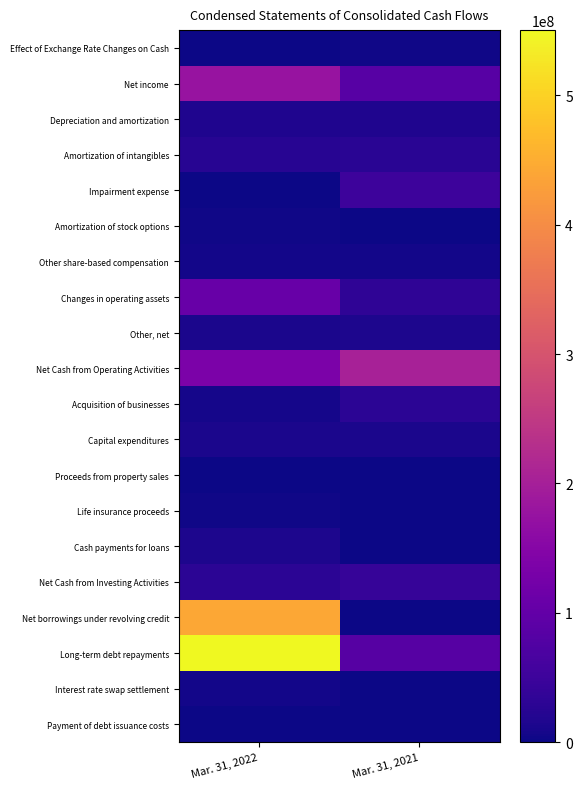

Between Mar. 31, 2022 and Mar. 31, 2021, which series saw the biggest shift?

Long-term debt repayments